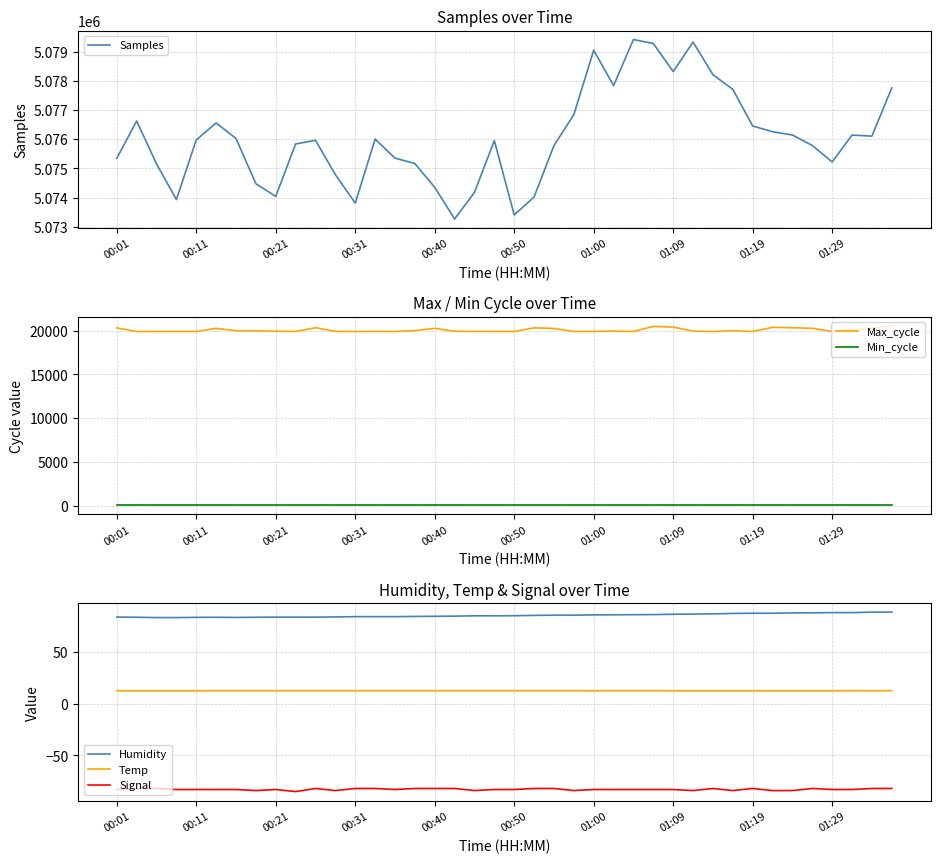

What is the lowest value of the Max_cycle series?

19908